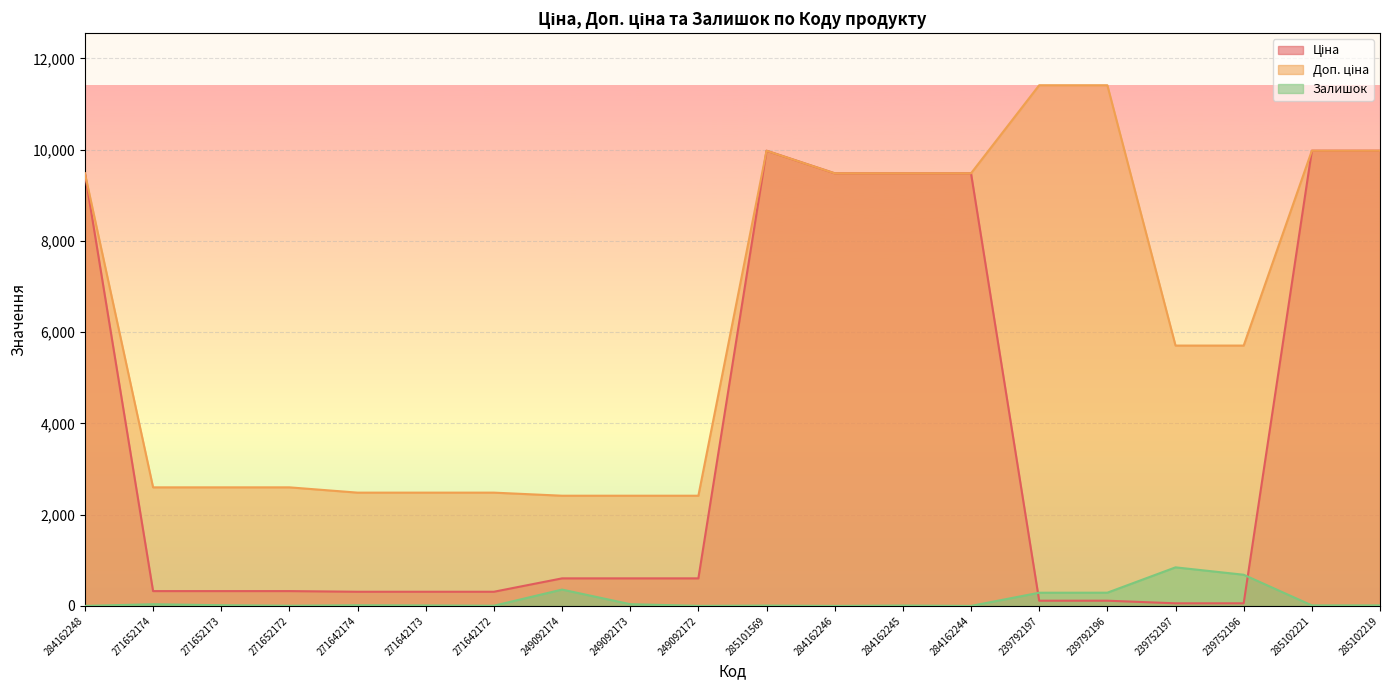

Where is Ціна nearest to the value 5016?

249092174